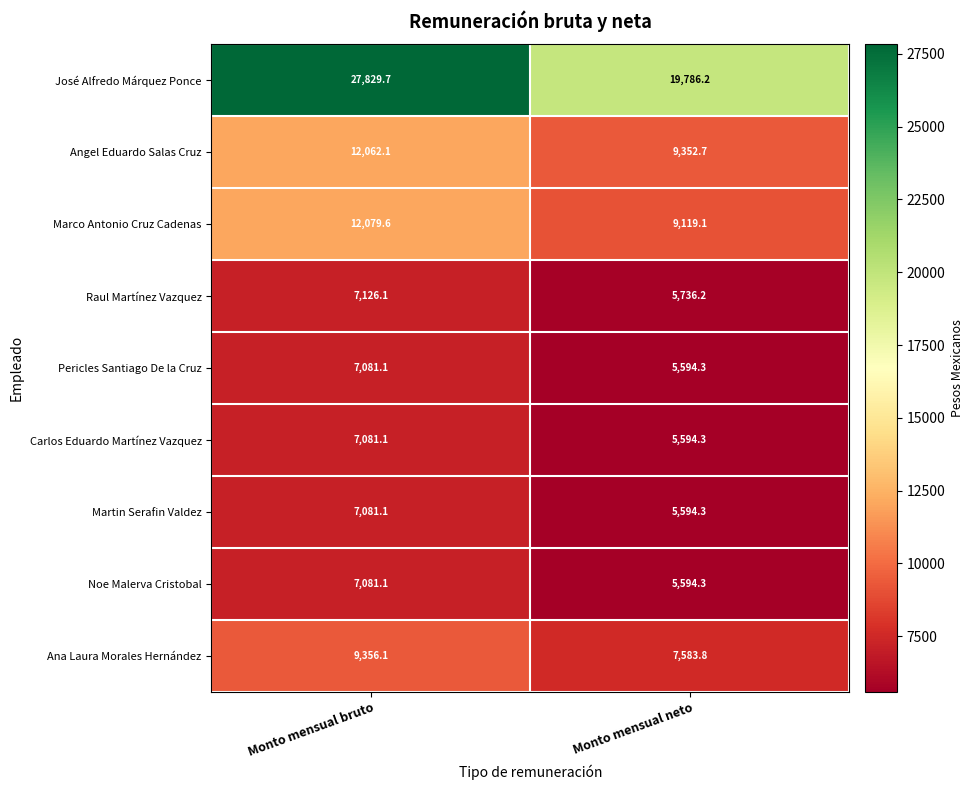

Reading left to right, list all the values displayed in this chart.

José Alfredo Márquez Ponce: 27829.7	19786.2
Angel Eduardo Salas Cruz: 12062.1	9352.7
Marco Antonio Cruz Cadenas: 12079.6	9119.1
Raul Martínez Vazquez: 7126.1	5736.2
Pericles Santiago De la Cruz: 7081.1	5594.3
Carlos Eduardo Martínez Vazquez: 7081.1	5594.3
Martin Serafin Valdez: 7081.1	5594.3
Noe Malerva Cristobal: 7081.1	5594.3
Ana Laura Morales Hernández: 9356.1	7583.8